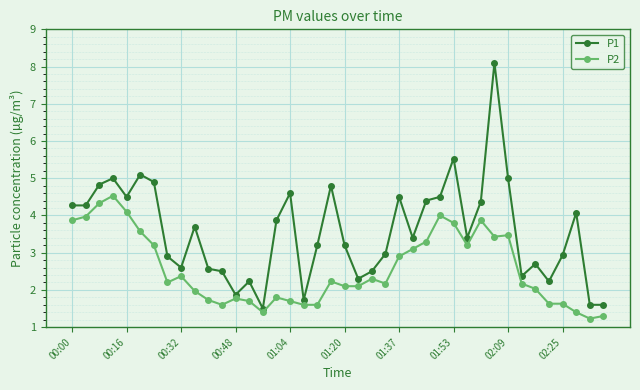

Reading right to left, extract all data points from this chart.

P1: 1.6	1.6	4.1	2.9	2.2	2.7	2.4	5.0	8.1	4.4	3.4	5.5	4.5	4.4	3.4	4.5	3.0	2.5	2.3	3.2	4.8	3.2	1.7	4.6	3.9	1.5	2.2	1.9	2.5	2.6	3.7	2.6	2.9	4.9	5.1	4.5	5.0	4.8	4.3	4.3
P2: 1.3	1.2	1.4	1.6	1.6	2.0	2.2	3.5	3.4	3.9	3.2	3.8	4.0	3.3	3.1	2.9	2.2	2.3	2.1	2.1	2.2	1.6	1.6	1.7	1.8	1.4	1.7	1.8	1.6	1.7	2.0	2.4	2.2	3.2	3.6	4.1	4.5	4.3	4.0	3.9